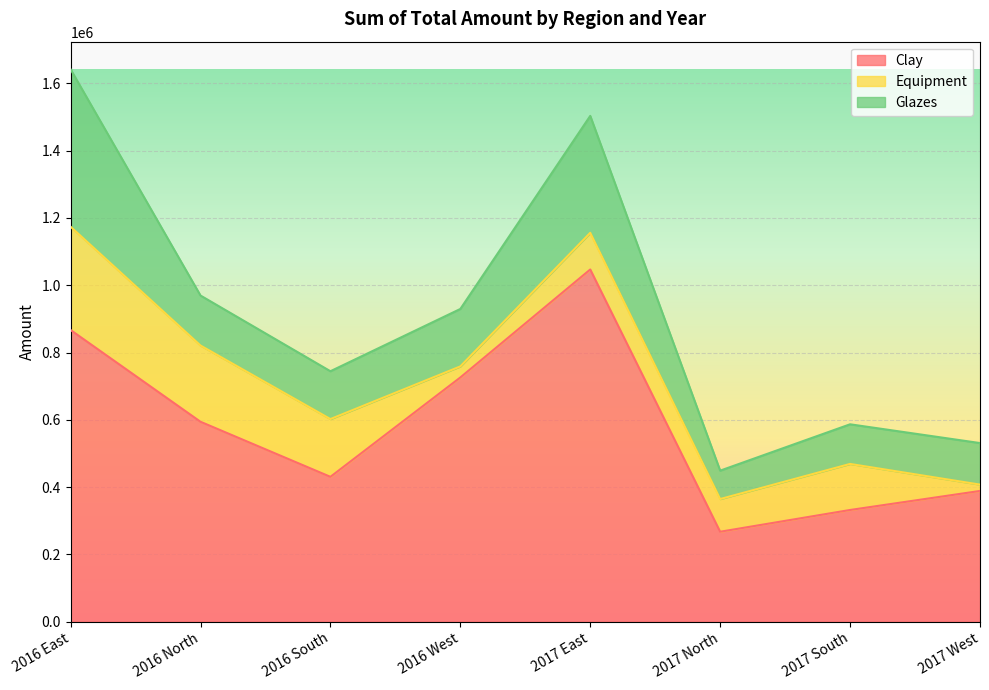

Where is the first local maximum for Equipment?

2017 East